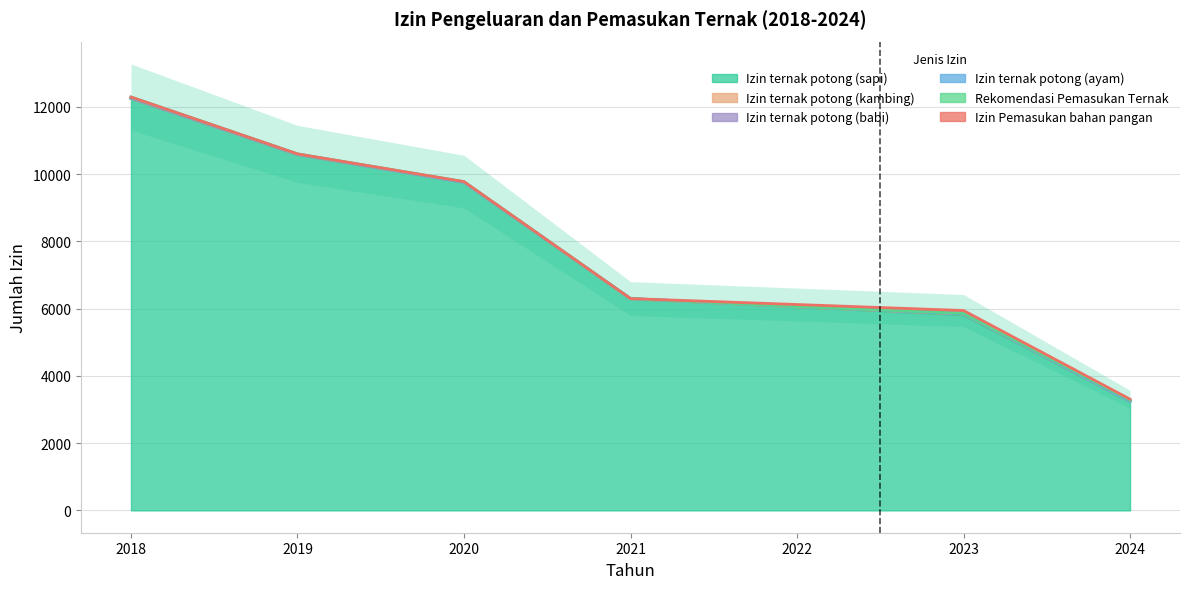

What is the minimum value for Izin ternak potong (sapi)?

3238